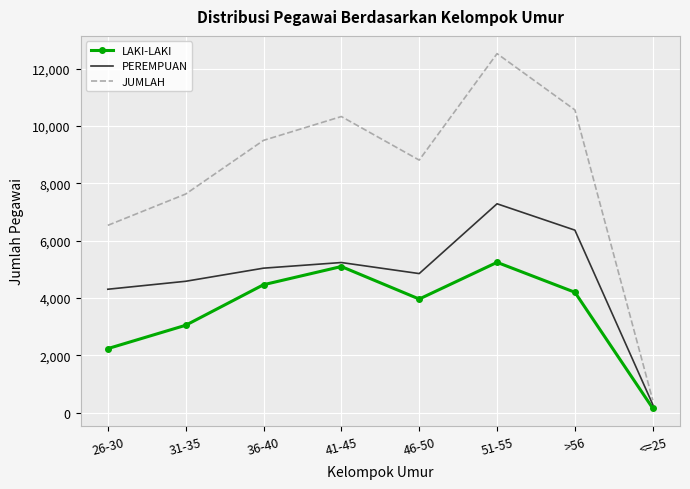

What is the difference between the JUMLAH values at 46-50 and 26-30?

2278